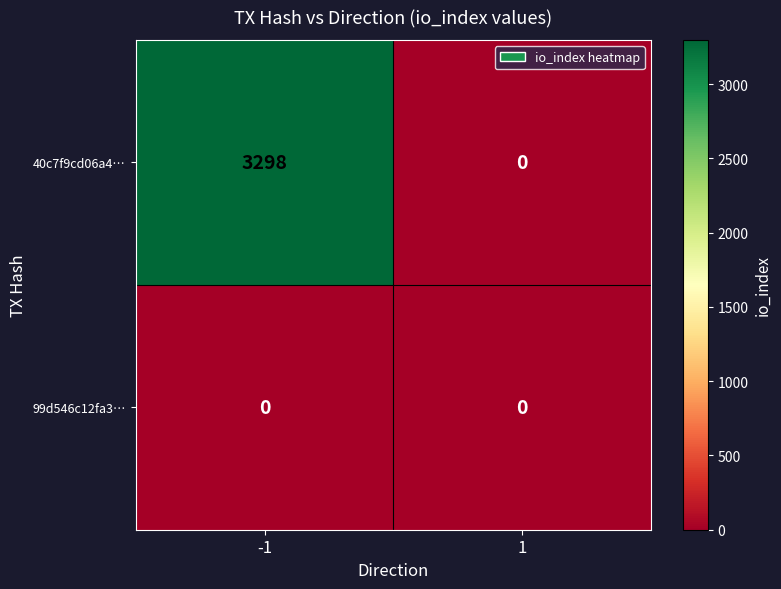

List the series in order of their peak value, highest first.

40c7f9cd06a4…, 99d546c12fa3…